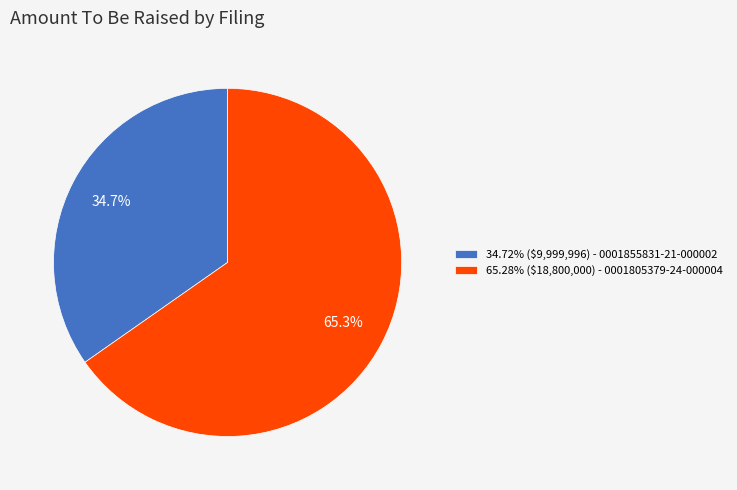

How many slices are in this pie chart?

2